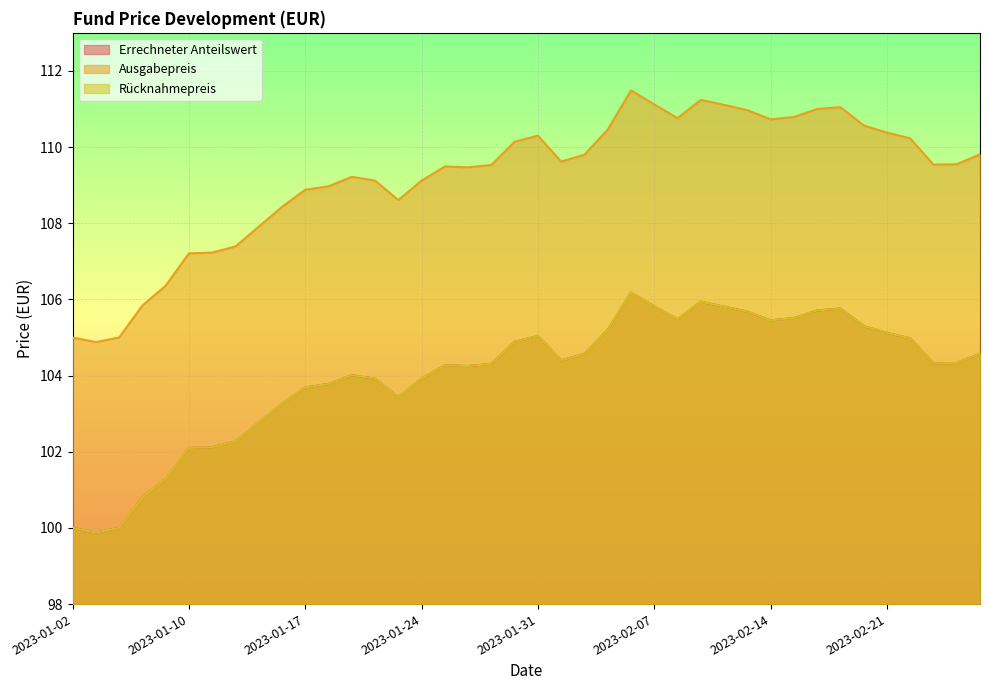

Is the value of Rücknahmepreis at 2023-01-20 greater than the value of Errechneter Anteilswert at 2023-01-19?

No